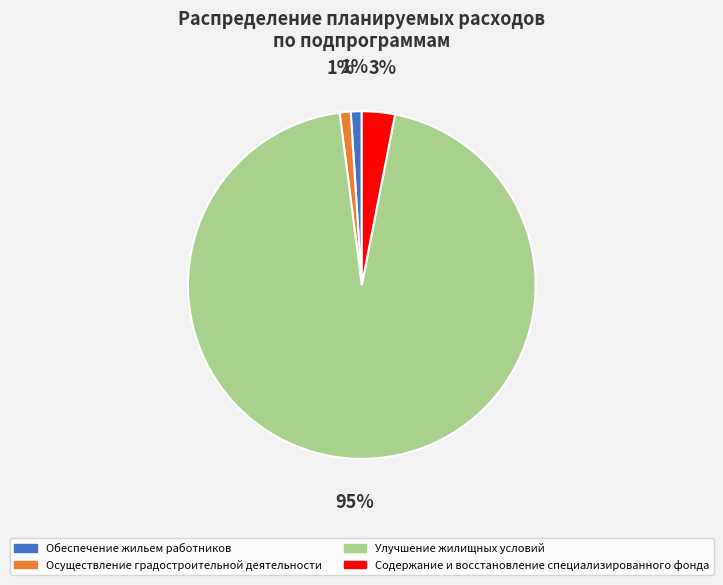

What percentage is the Улучшение жилищных условий slice, to the nearest percent?

95%